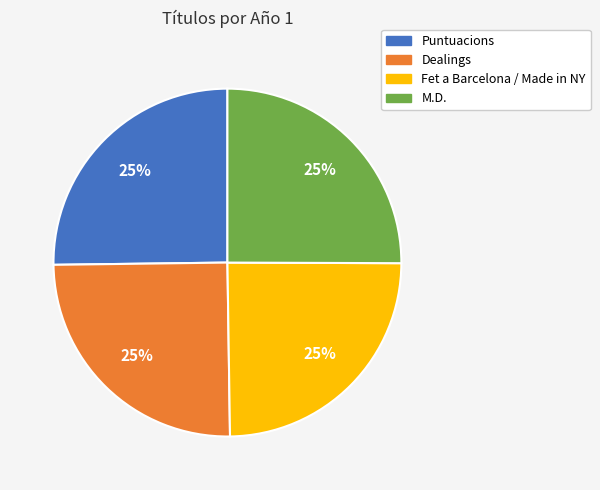

Approximately how many times larger is the value at M.D. compared to Puntuacions?

1.0